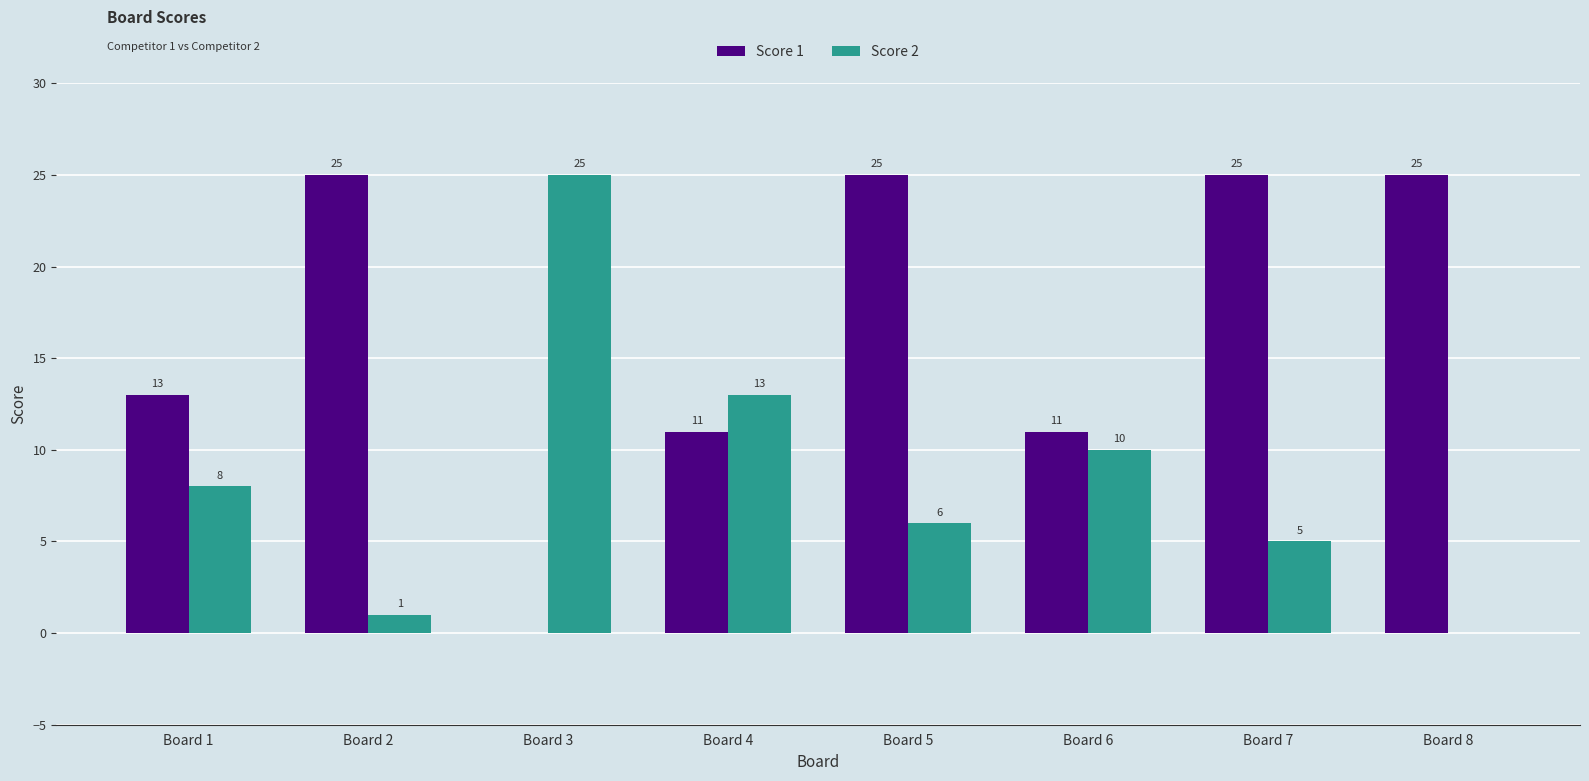

Between Board 5 and Board 8, which series saw the biggest shift?

Score 2